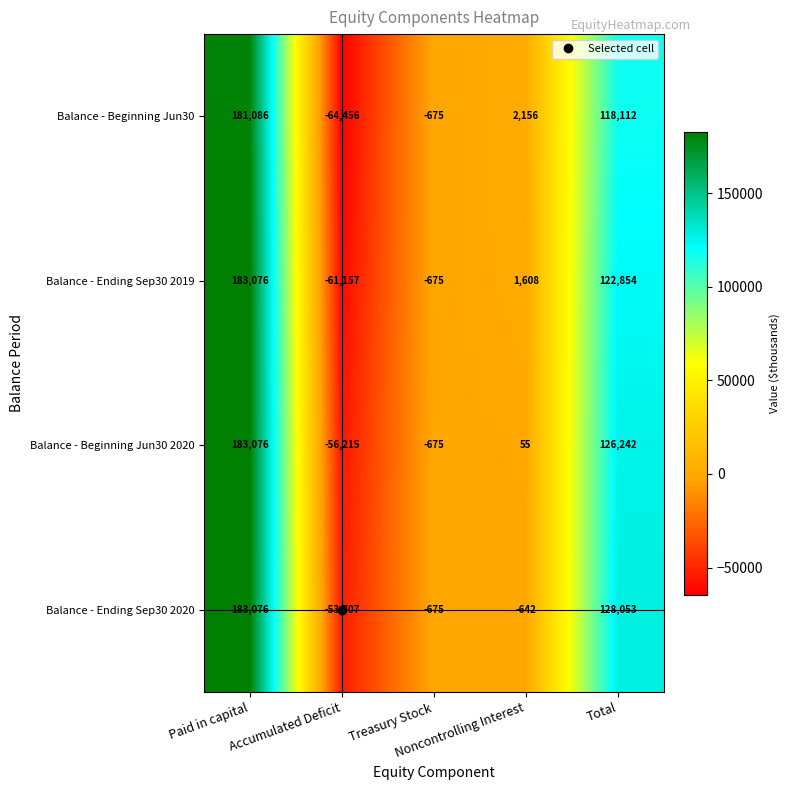

What is the minimum value shown in the chart?

-64456